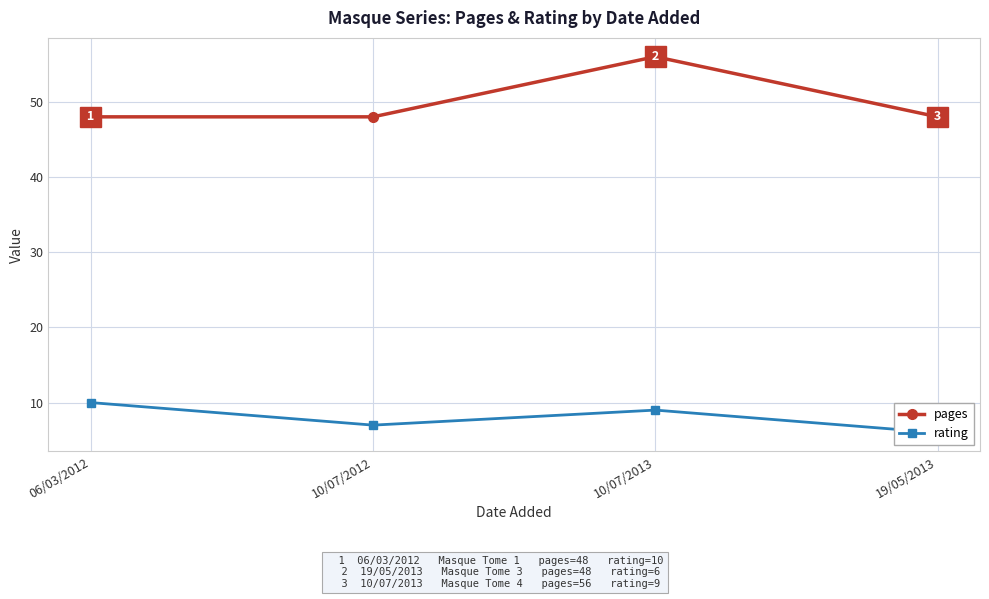

What is the approximate value of rating at 06/03/2012?

10